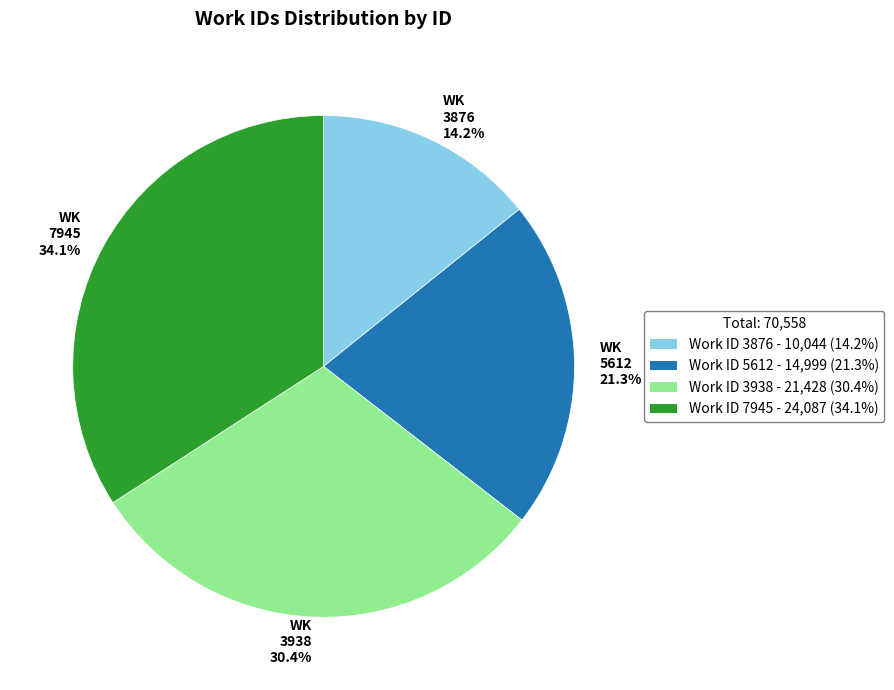

Which slice is the smallest?

WK 3876 14.2%